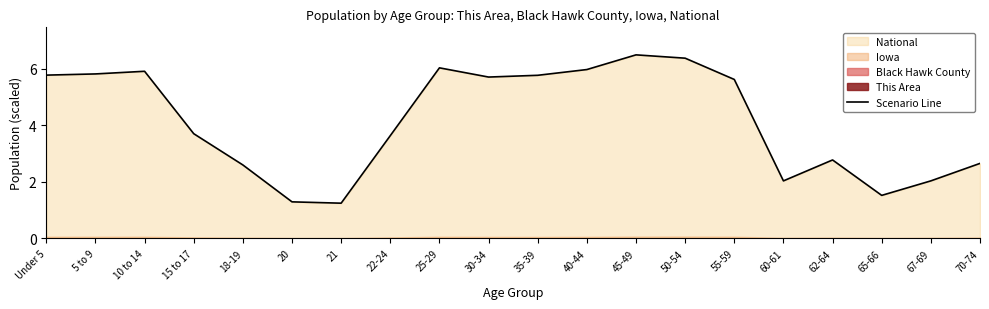

What is the value of the 8th point from the left?

3.6